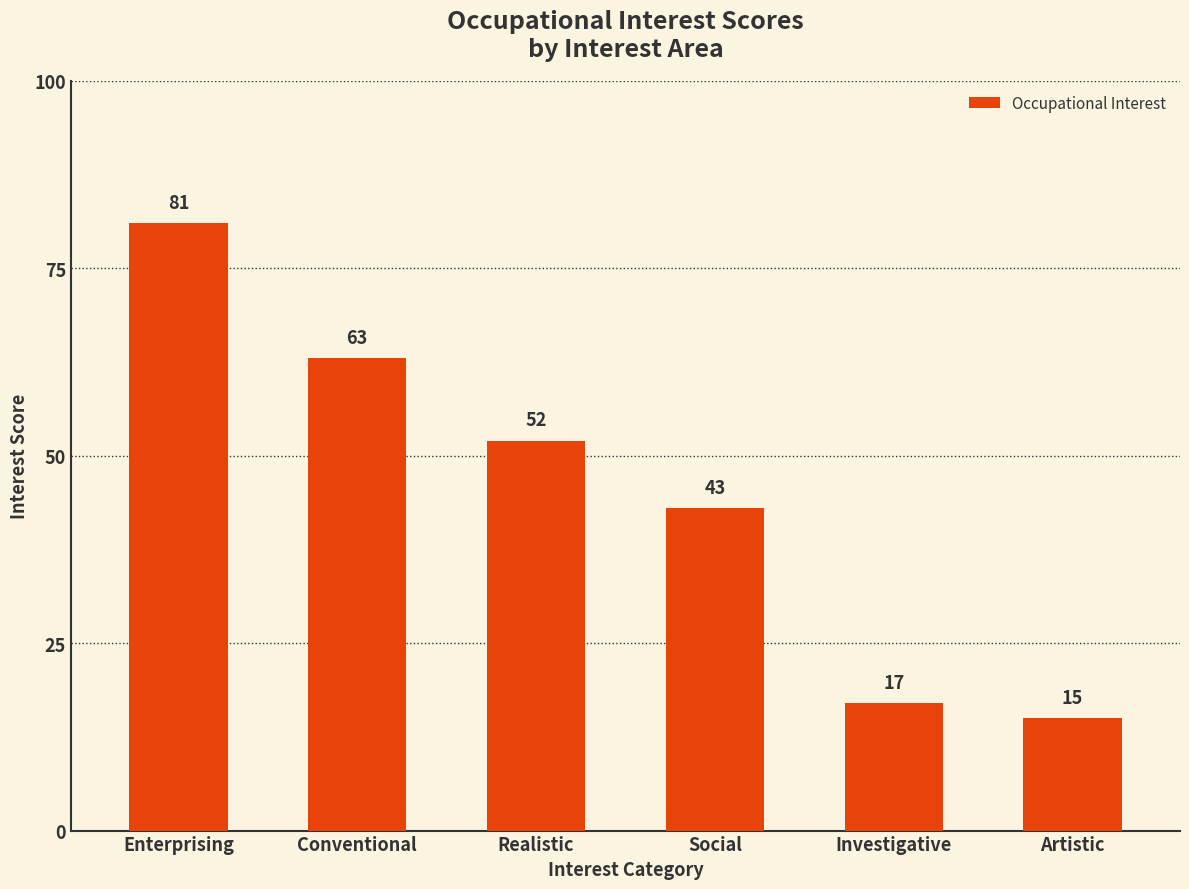

Are the bars horizontal?

No